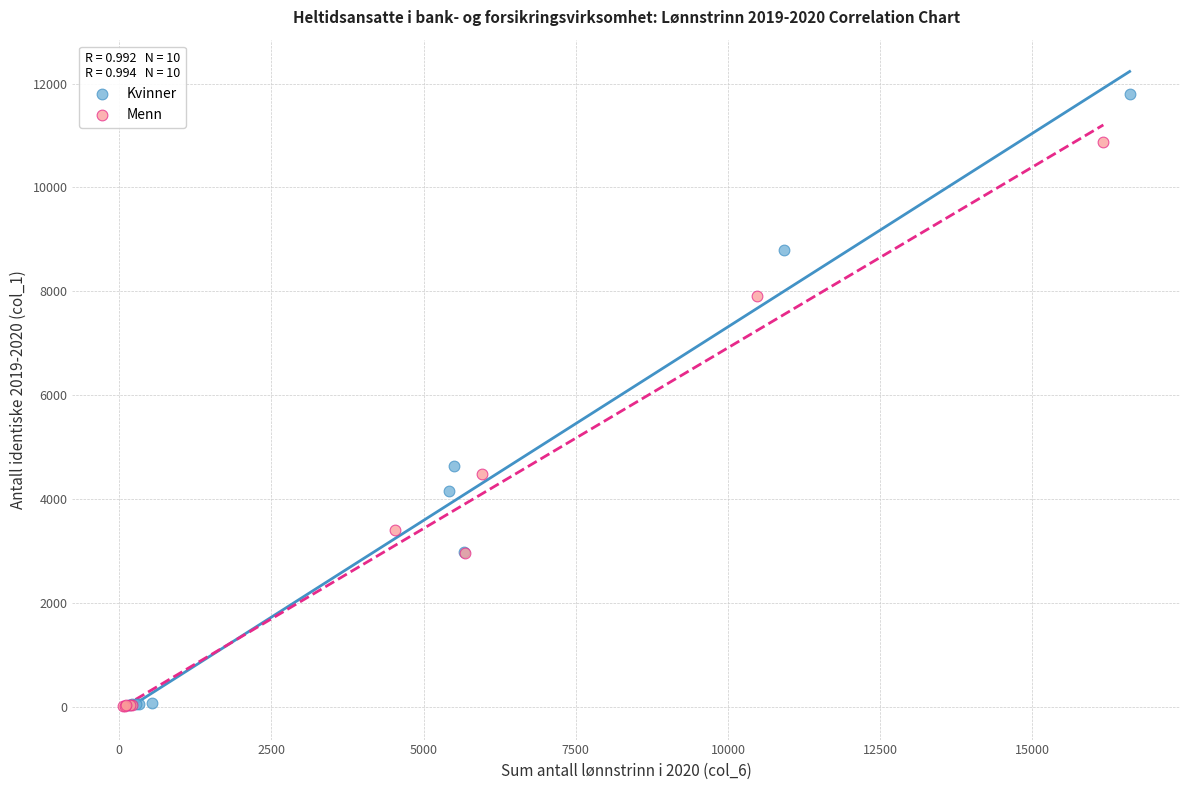

Which series reaches the maximum Y coordinate?

Kvinner